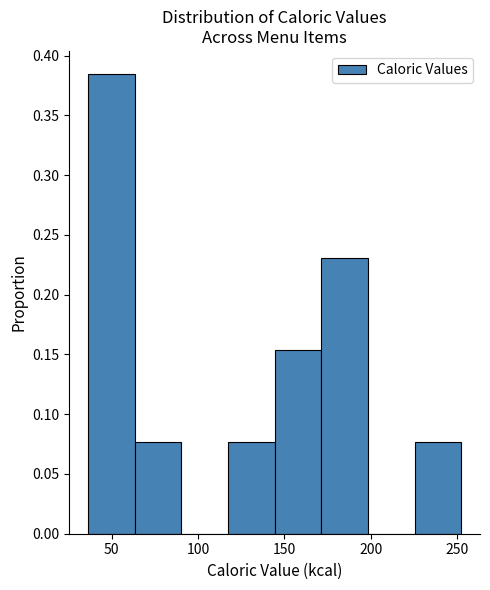

Over which range of the x-axis is the bar tallest?

35 to 65